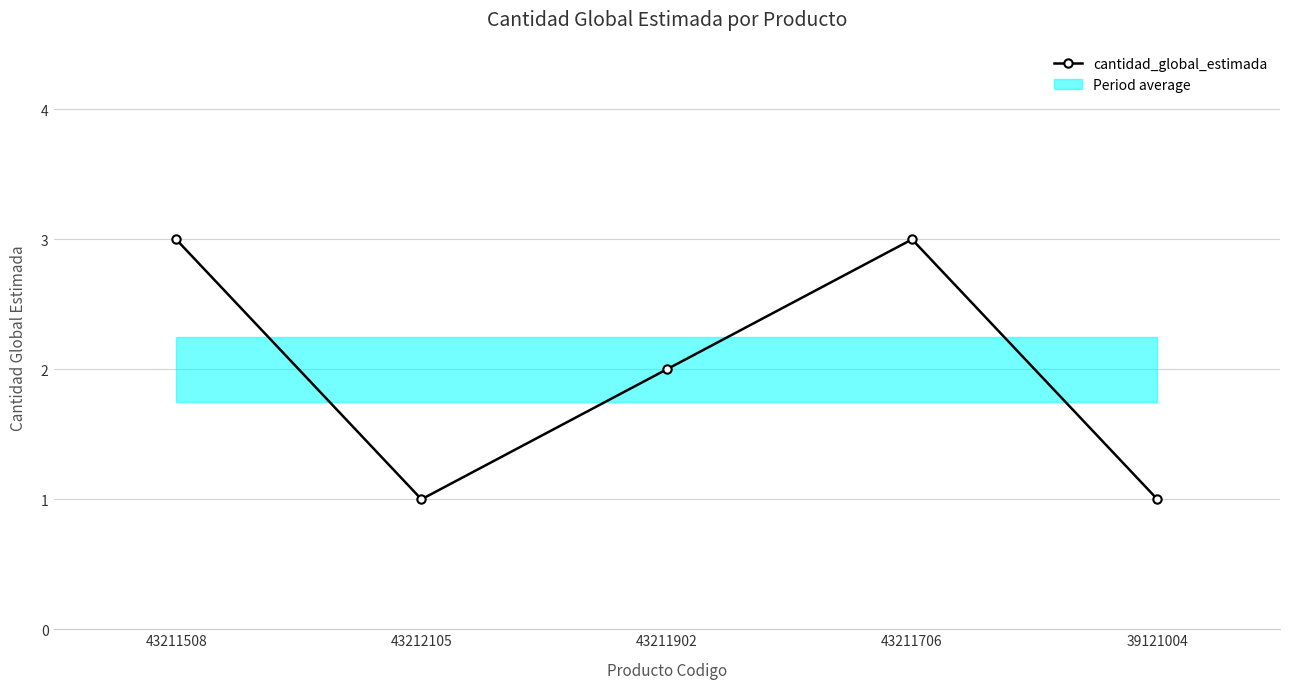

What is the label of the 4th point from the right?

43212105